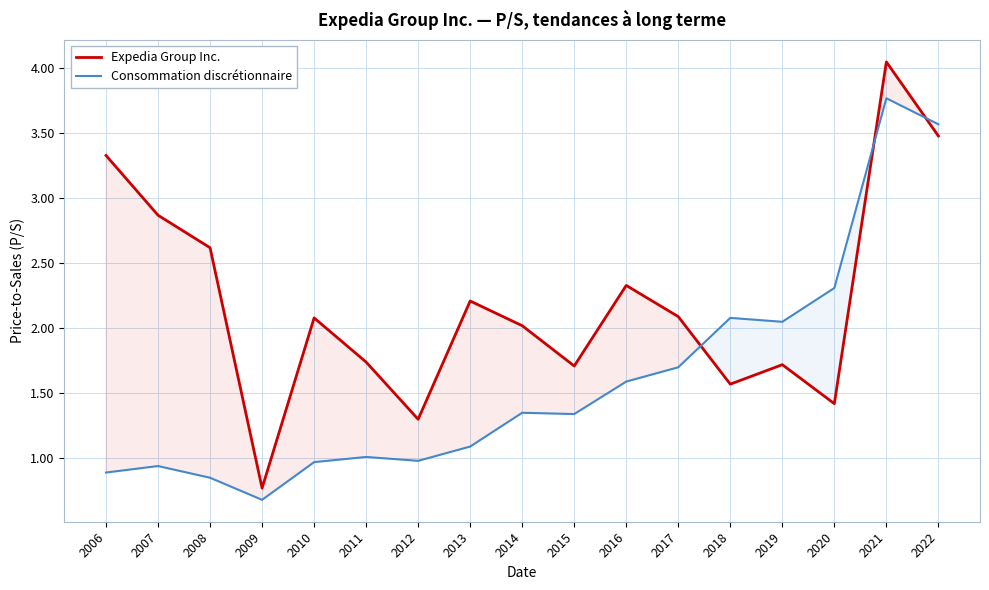

The Consommation discrétionnaire series shows 1.4 at 2014. True or false?

True